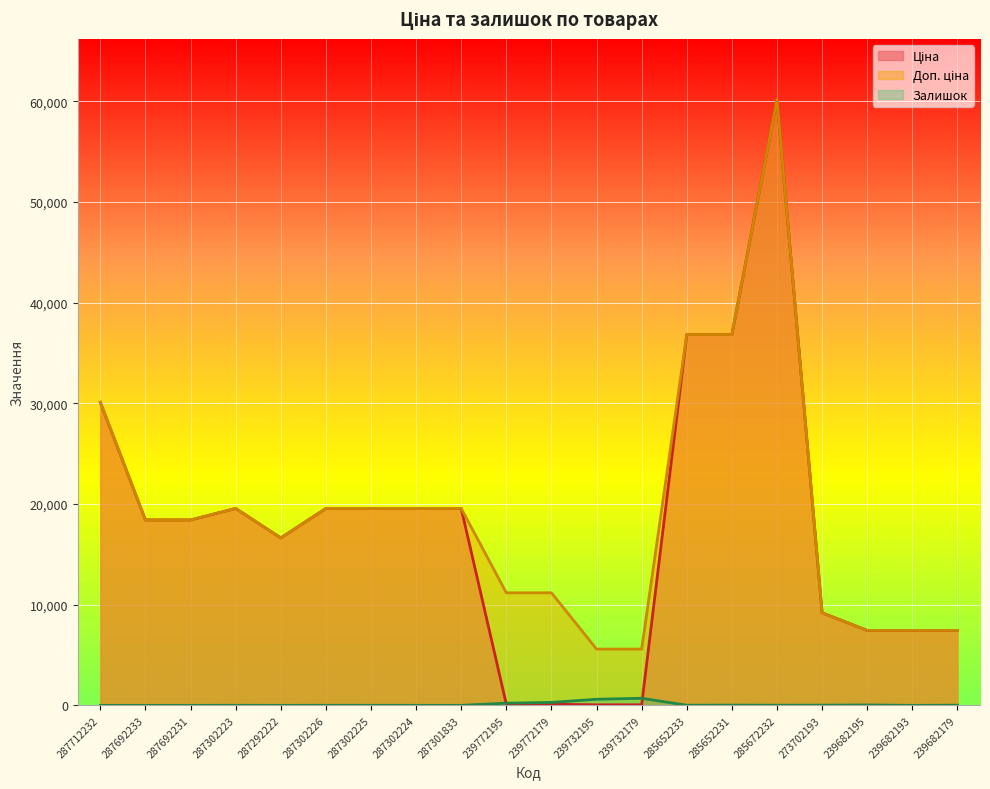

How many positive values does the Залишок series have?

14